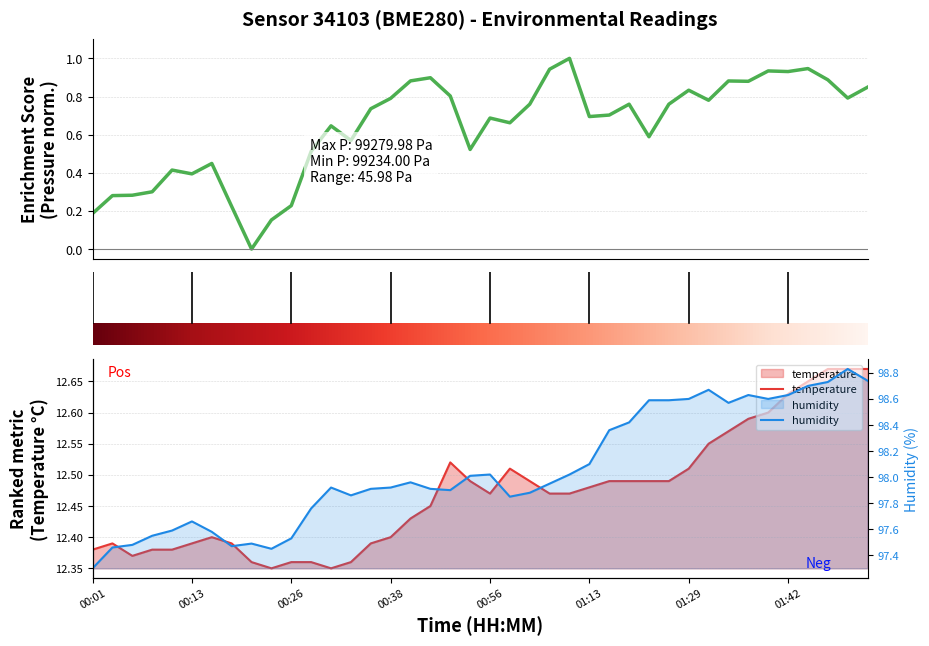

Which series changed the most between 19 and 39?

humidity